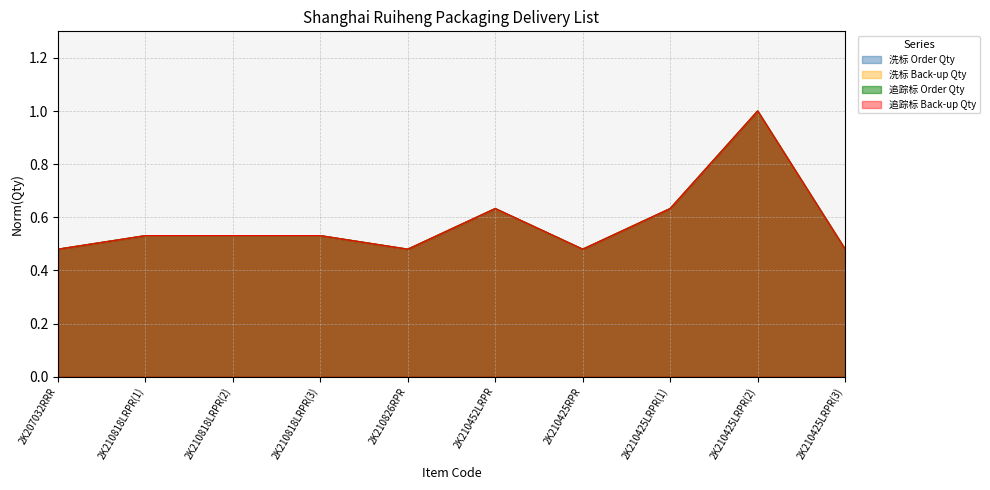

What position from the right is 2K210425LRPR(1)?

3